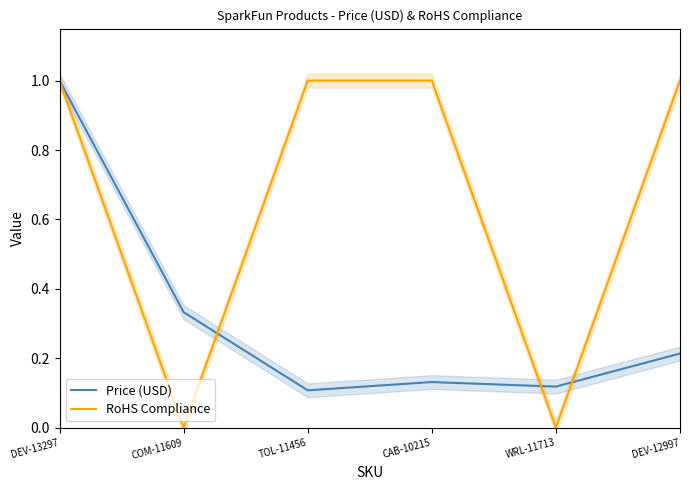

What is the maximum value for Price (USD)?

1.0